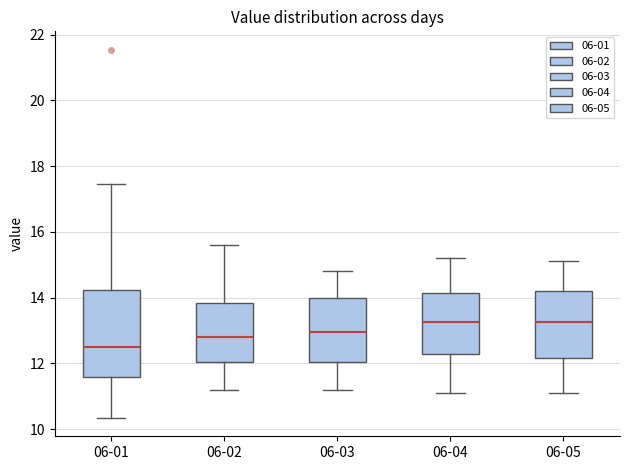

Where does the lower whisker of the box for 06-04 end on the y-axis? The values are not printed on the chart, so give them approximately, as read against the axis.

11.2